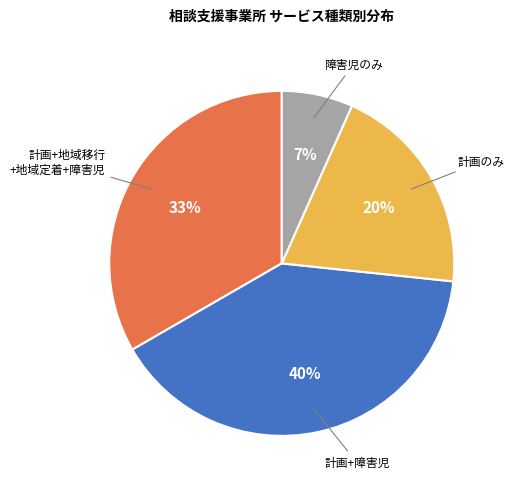

To the nearest percent, what is the difference between the largest and smallest slice percentages?

33%